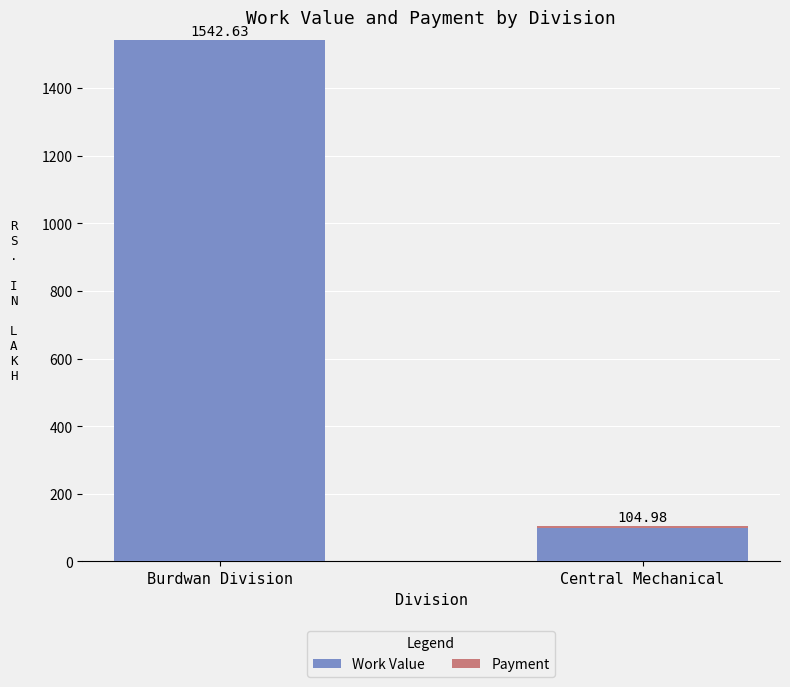

At which label does Work Value reach its peak?

Burdwan Division